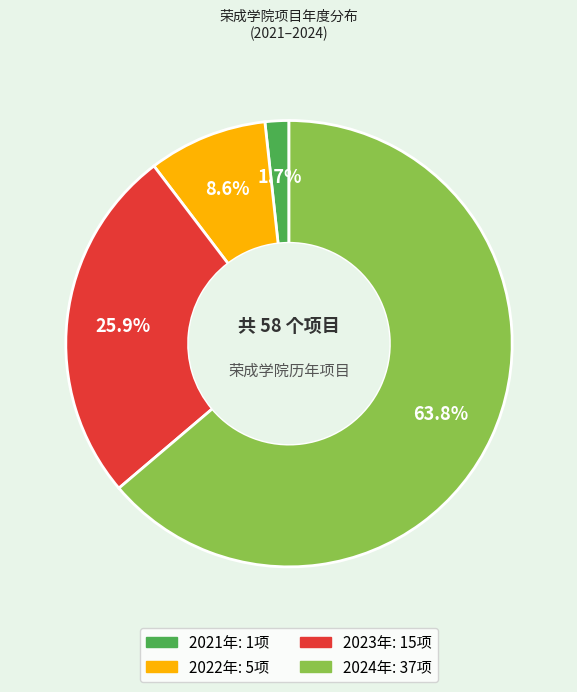

To the nearest percent, what is the average slice percentage?

25%